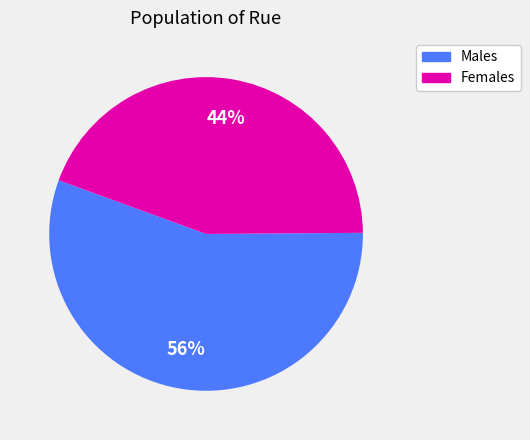

To the nearest percent, what is the average slice percentage?

50%